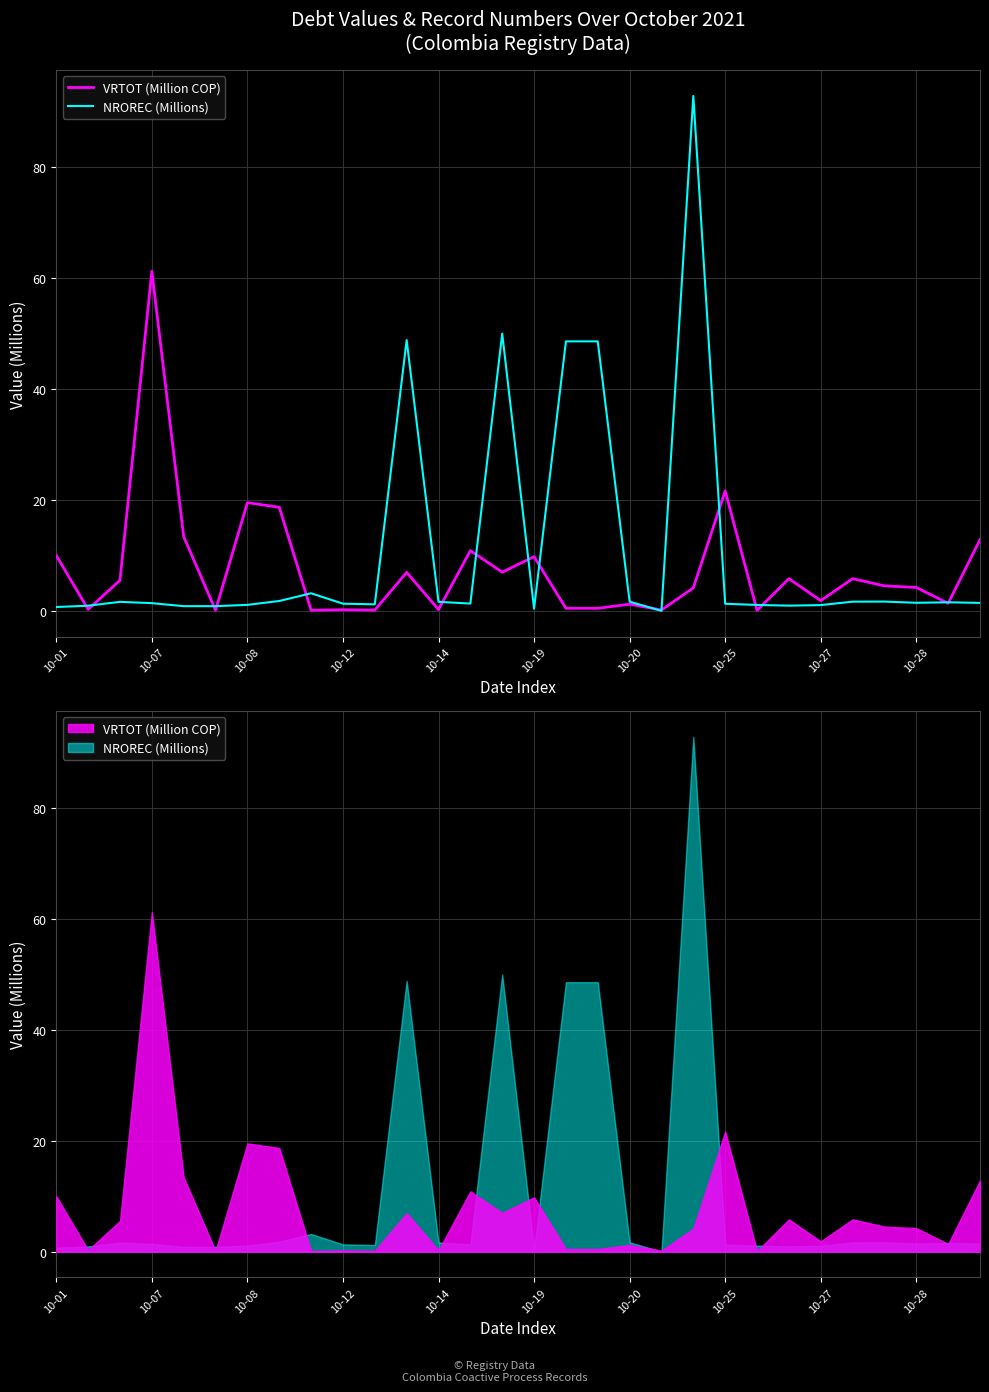

What is the value of the VRTOT (Million COP) point at the 26th from the left?

5.8